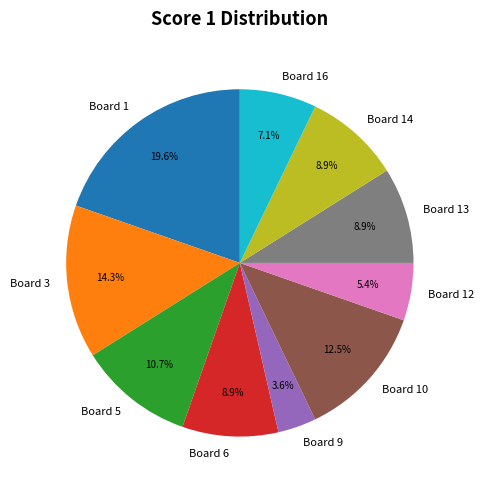

Is it true that Board 9 is 4% of the pie?

True